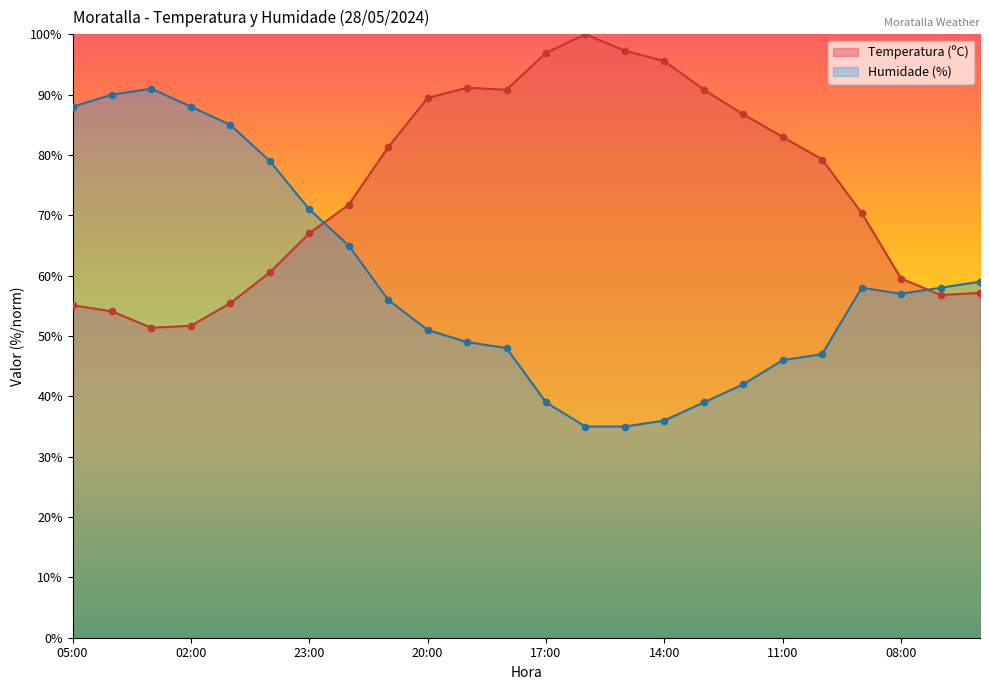

Which series has the largest total across all categories?

Temperatura (ºC)